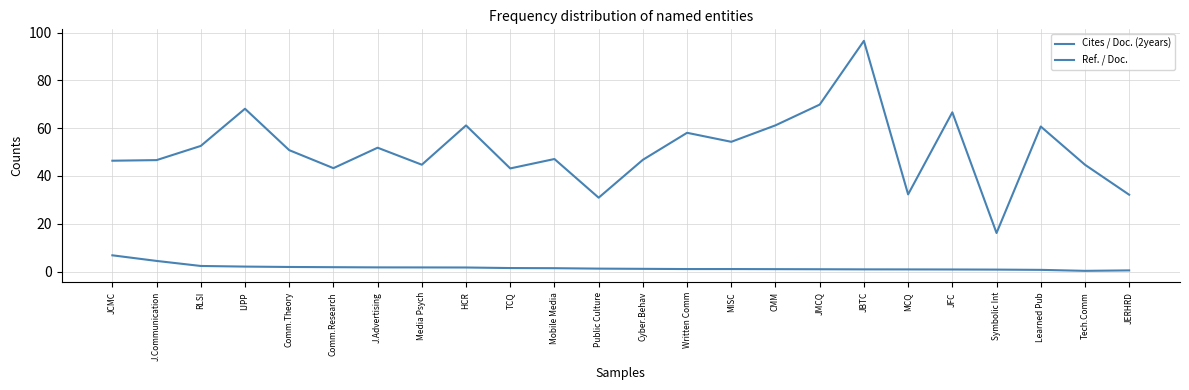

Is this an area chart (filled region under the line)?

No